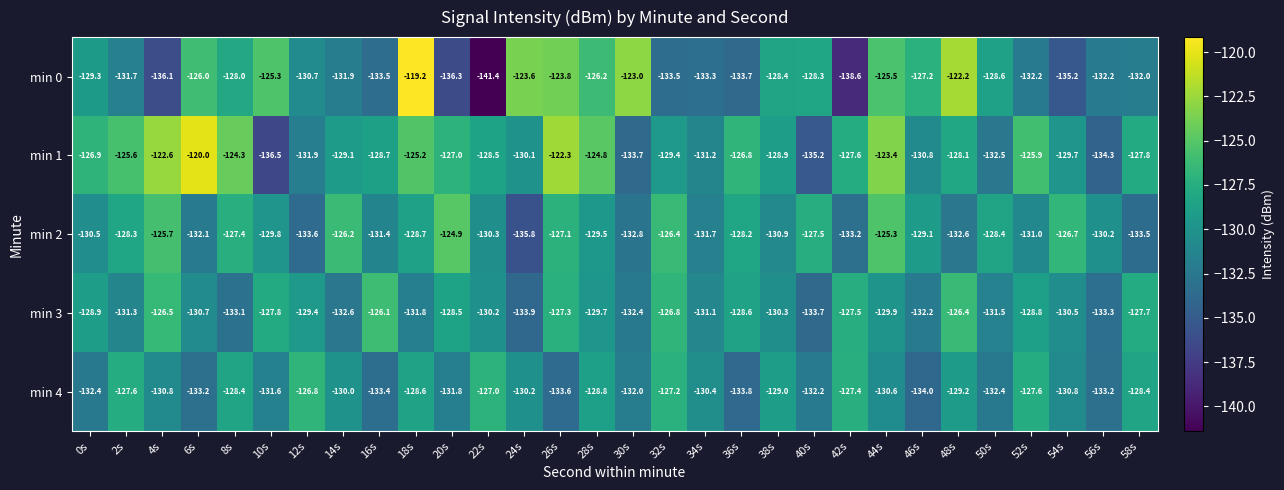

What is the approximate value of min 0 at 2s?

-131.7